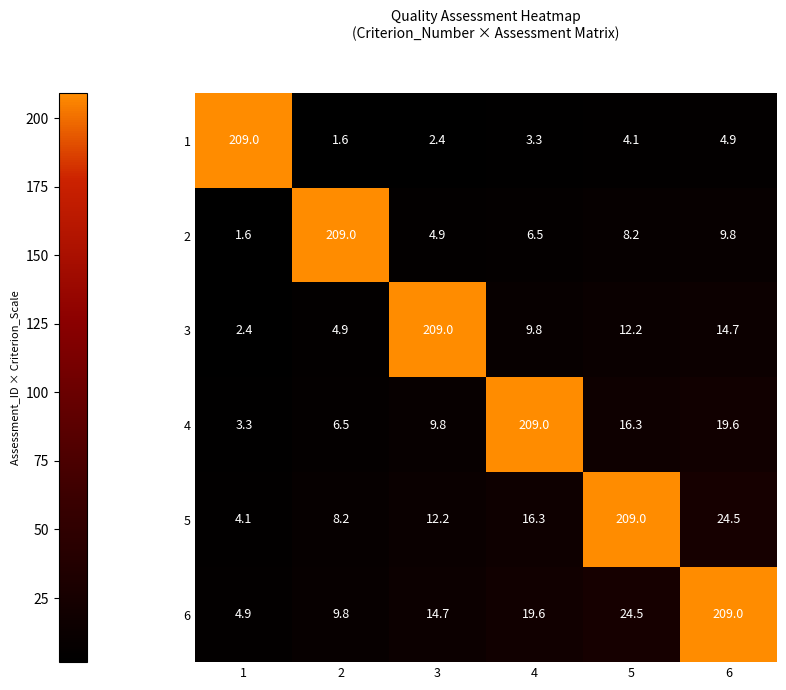

What is the total value across all series at 4?

264.5